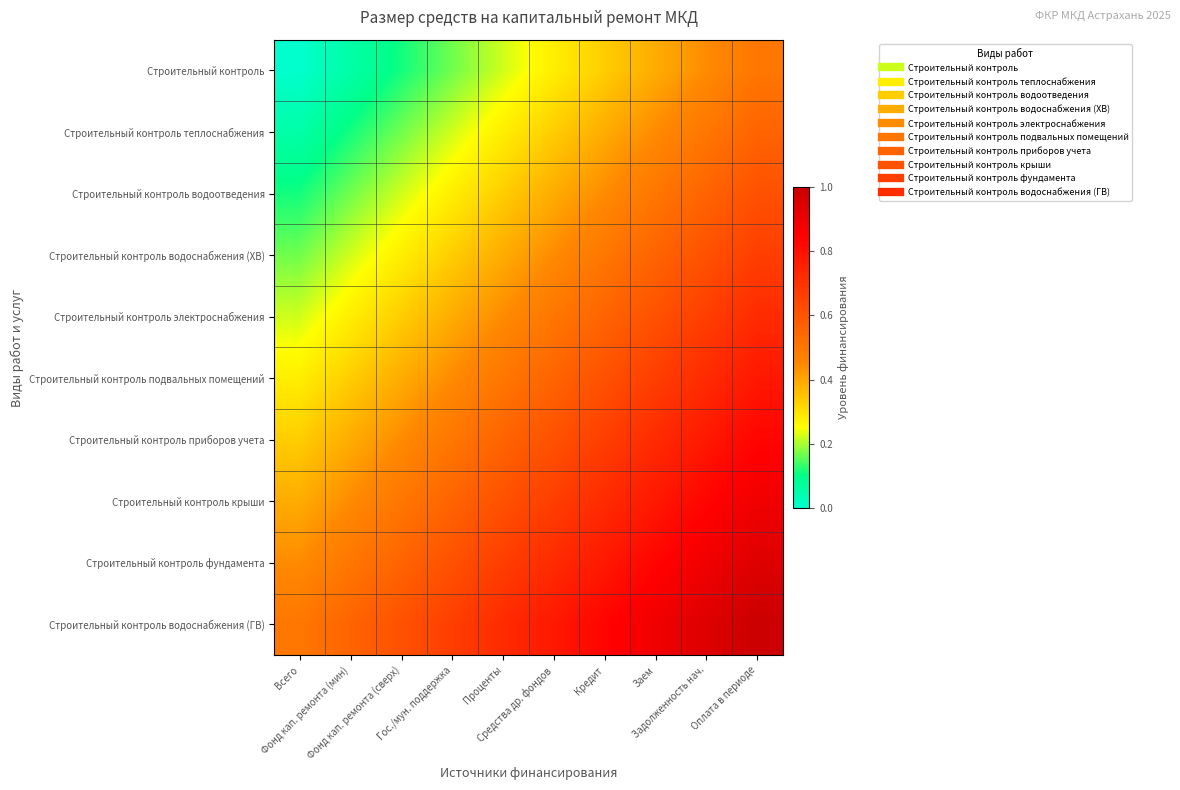

Count the number of categories in the chart.

10